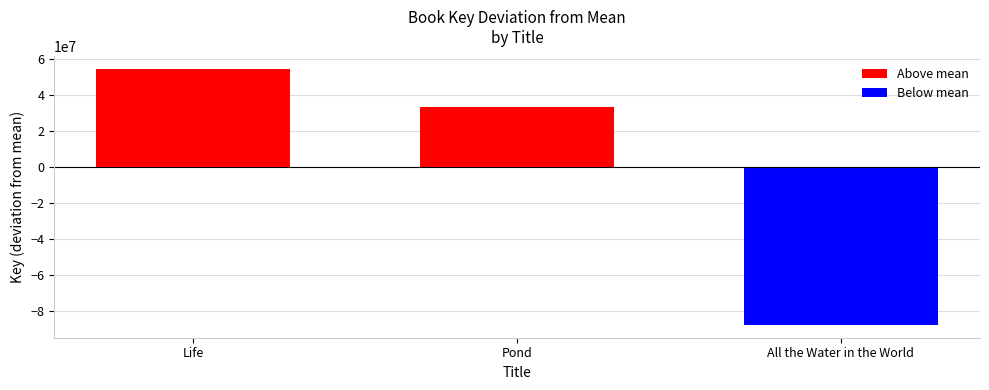

What is the difference between the maximum and minimum values?

141616124.0